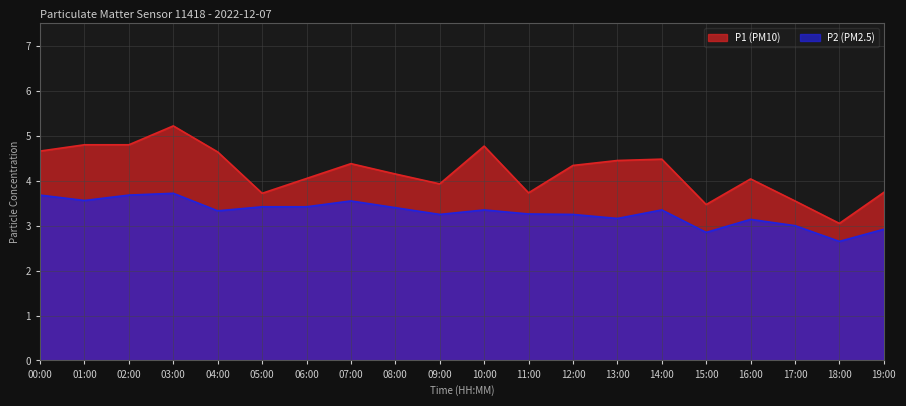

What are all the series names shown in the legend?

P1 (PM10), P2 (PM2.5)